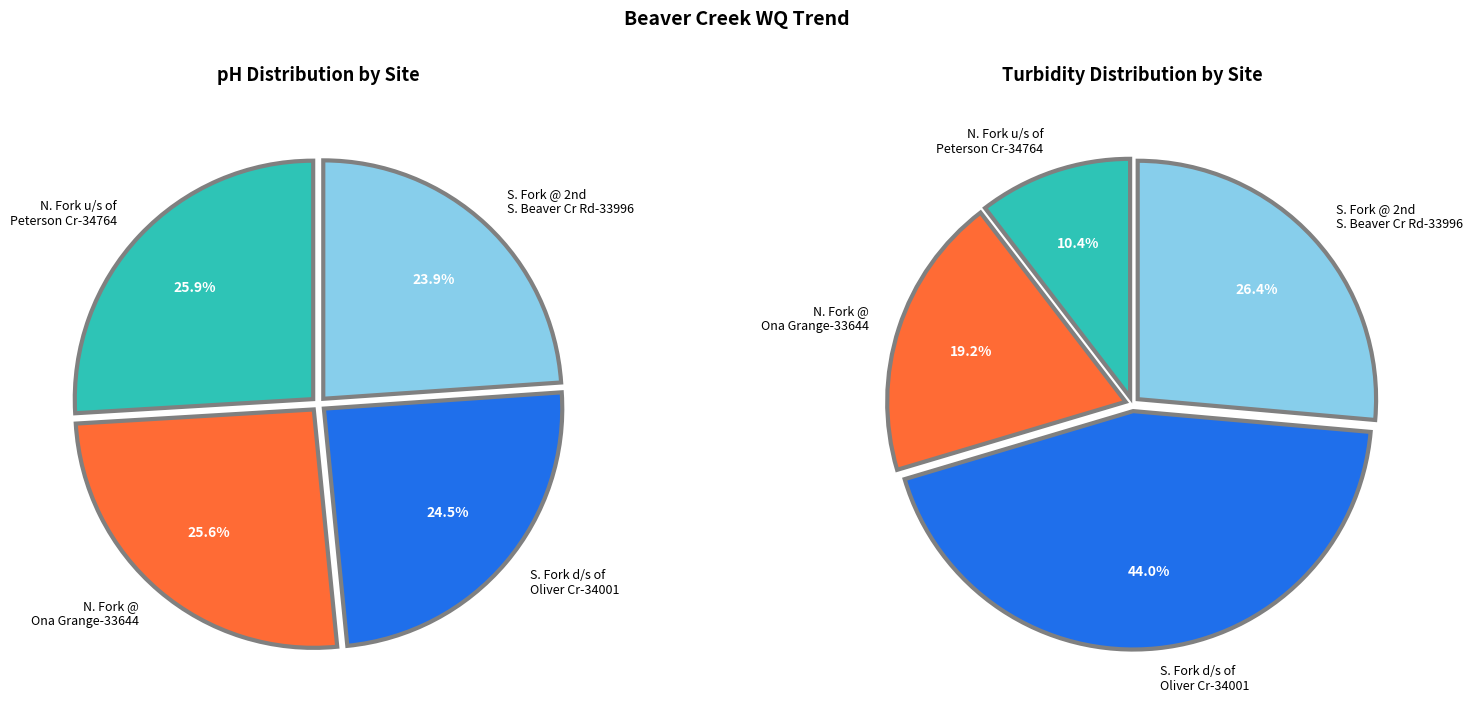

Rank the categories by value from highest to lowest.

N. Fork u/s of Peterson Cr-34764, N. Fork @ Ona Grange-33644, S. Fork d/s of Oliver Cr-34001, S. Fork @ 2nd S. Beaver Cr Rd Bridge-33996